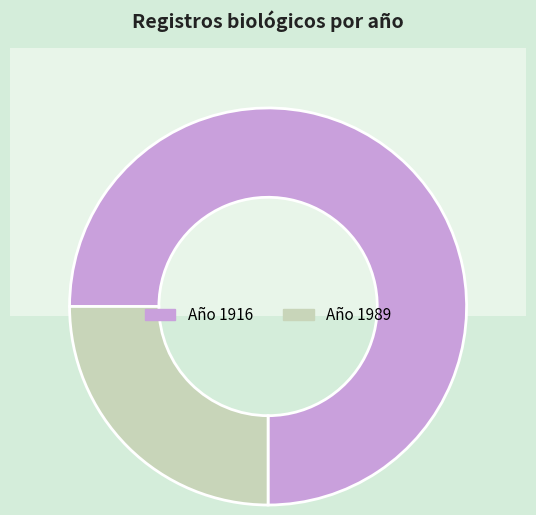

True or false: 1916 accounts for 12% of the total.

False